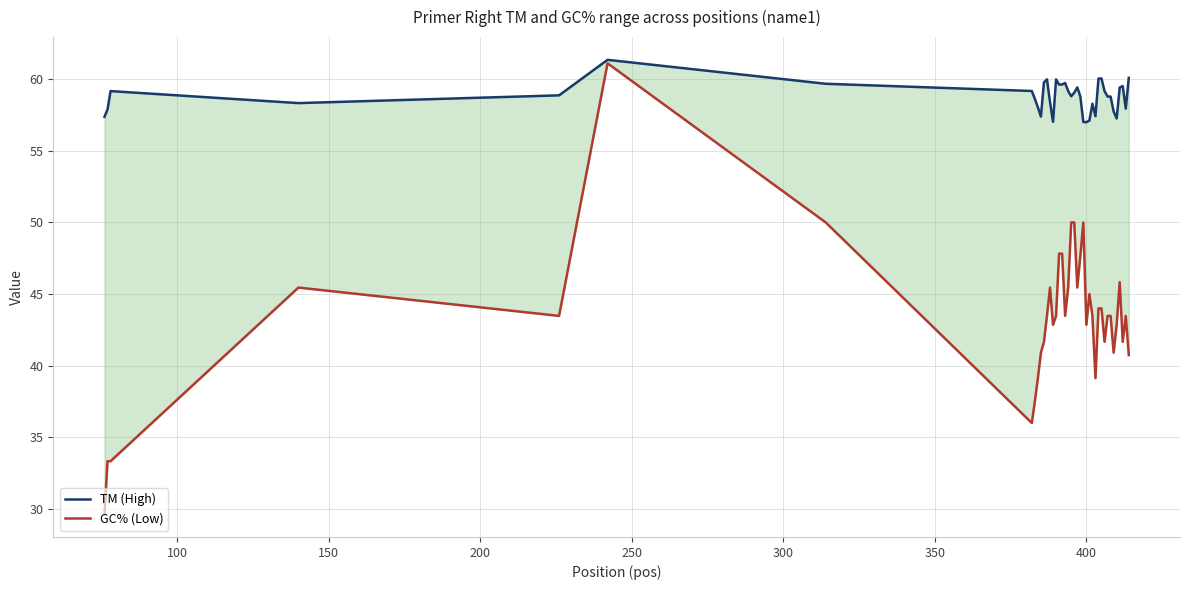

True or false: GC% (Low) and TM (High) cross at least once.

False